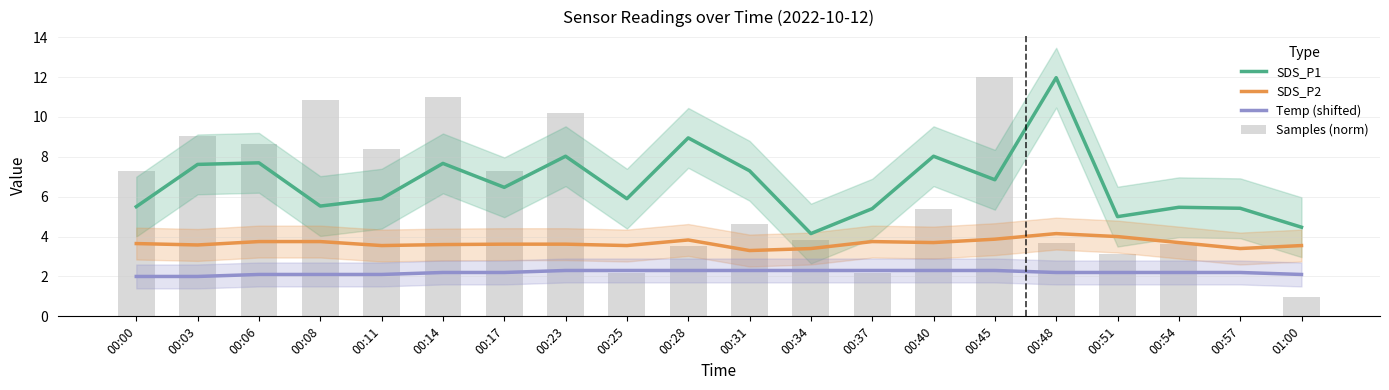

The Temp (shifted) series shows 3.1 at 00:48. True or false?

False